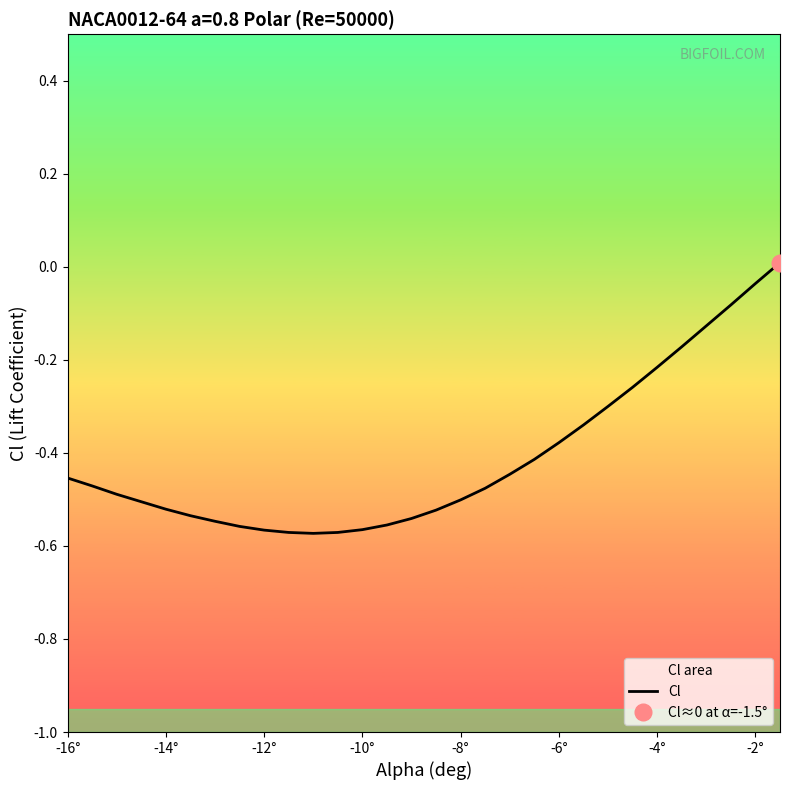

What position from the right is -8°?

14